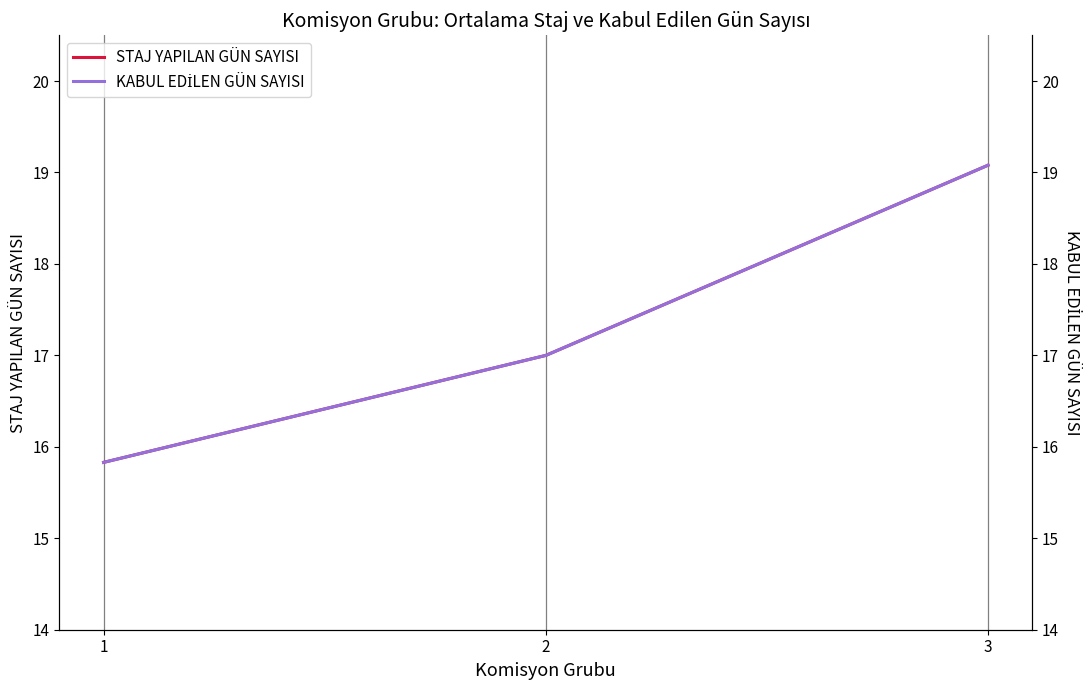

Which category has the lowest value across all series?

1